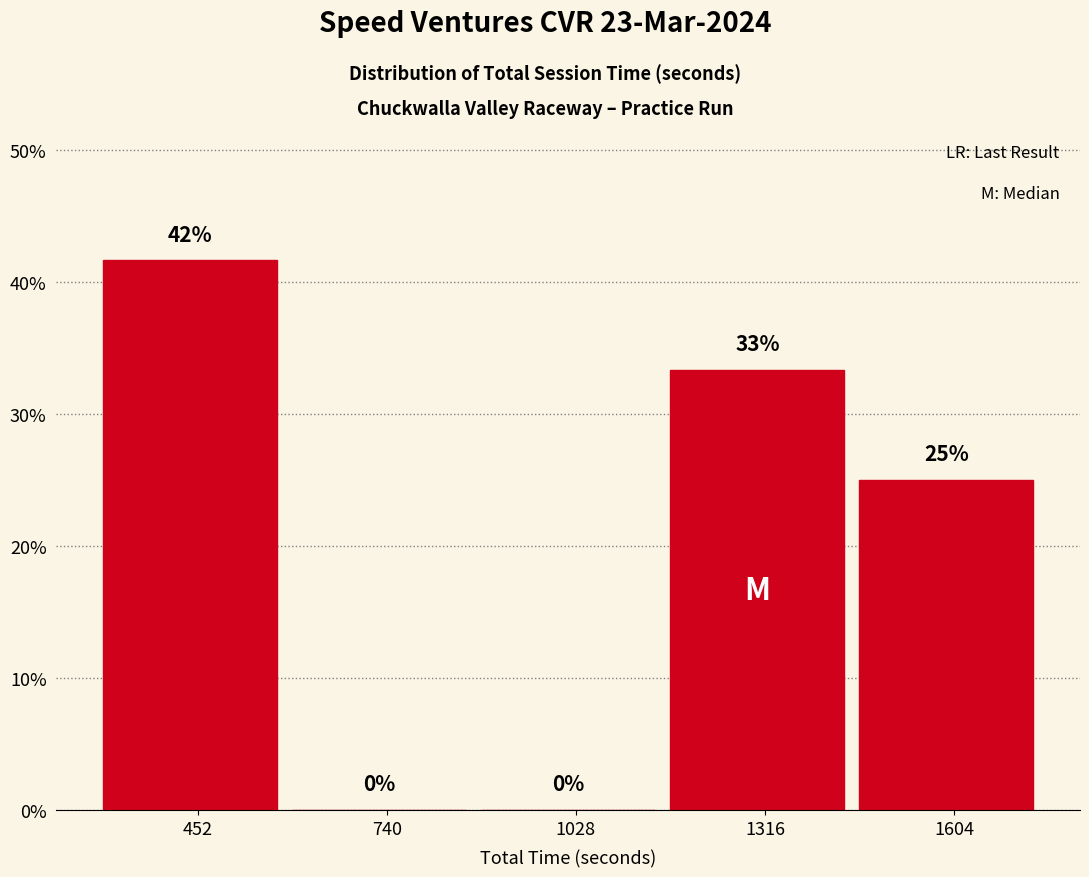

Over which range of the x-axis is the bar tallest?

300 to 600